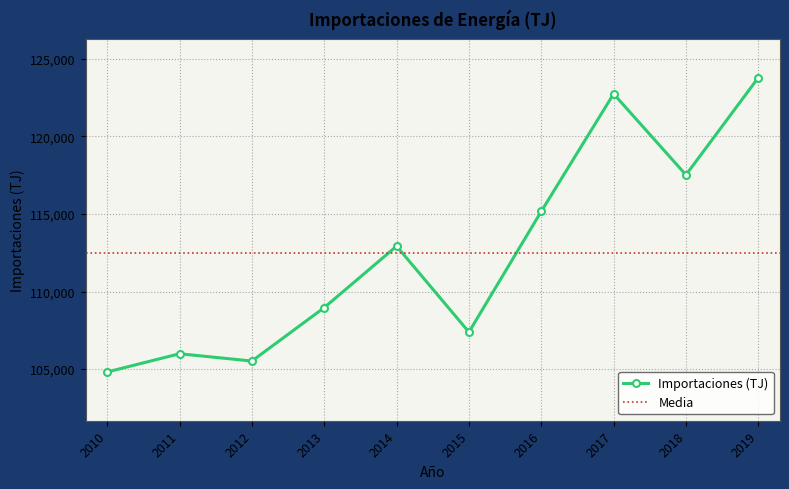

List the labels in order of value, smallest first.

2010, 2012, 2011, 2015, 2013, 2014, 2016, 2018, 2017, 2019